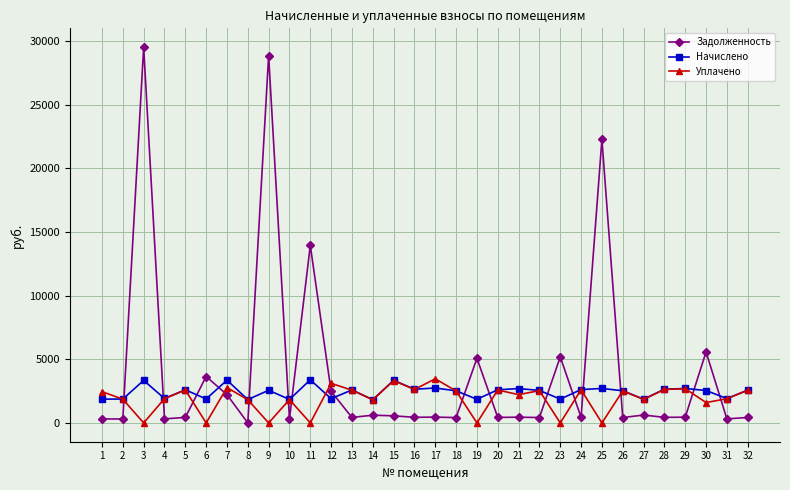

At which category does Начислено reach its first local peak?

3